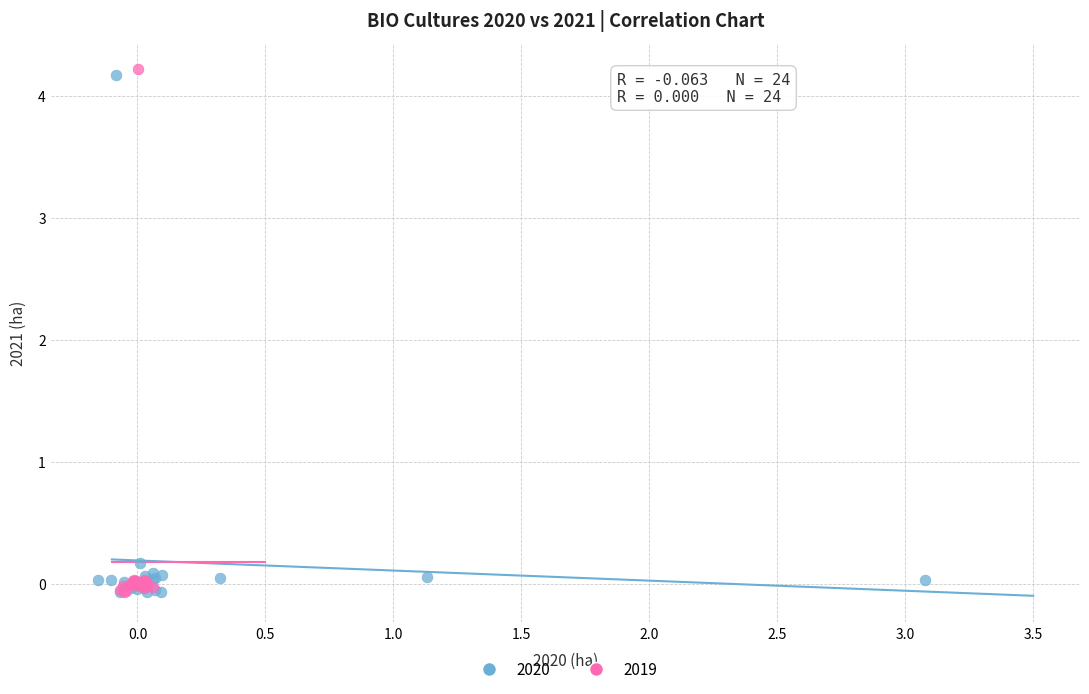

Which series reaches the maximum Y coordinate?

2019